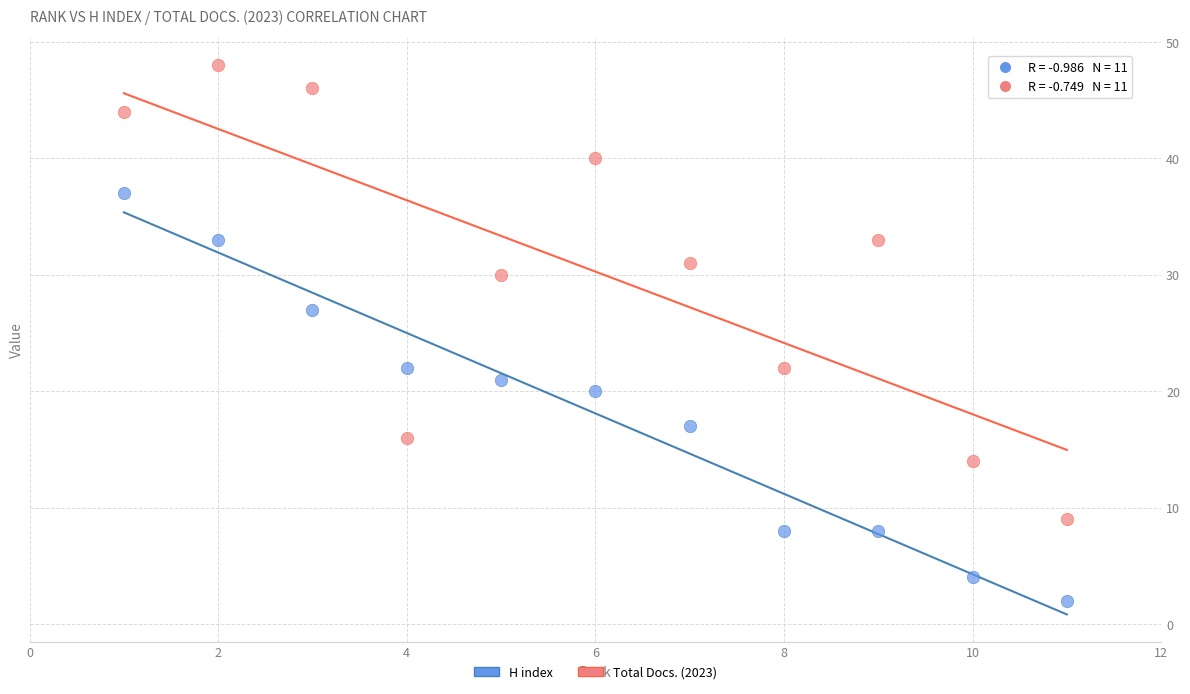

What are all the series names shown in the legend?

H index, Total Docs. (2023)